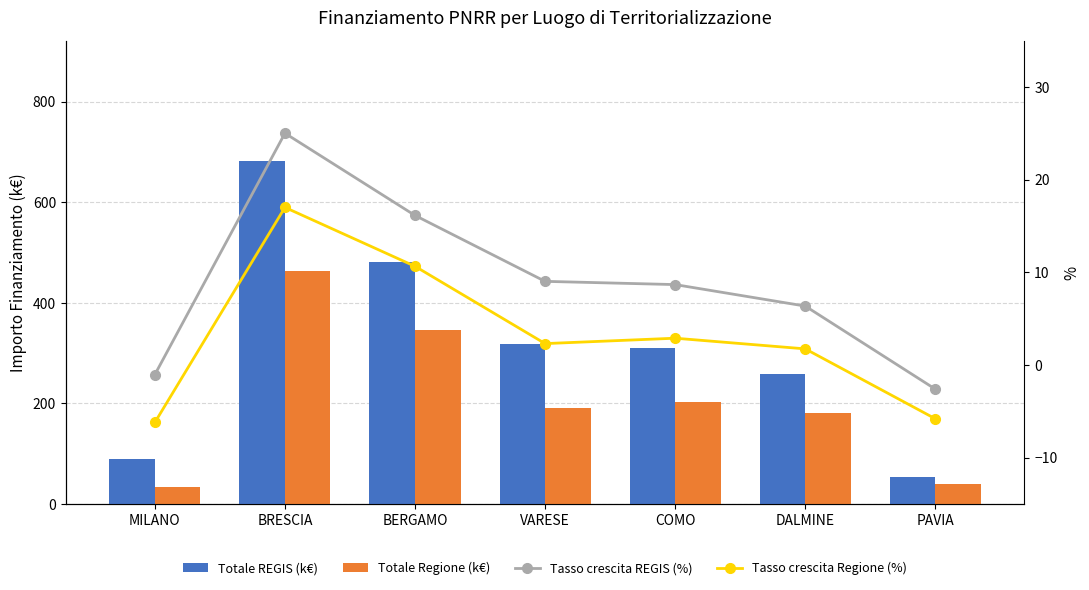

Rank the categories by Totale Regione (k€) value from lowest to highest.

MILANO, PAVIA, DALMINE, VARESE, COMO, BERGAMO, BRESCIA